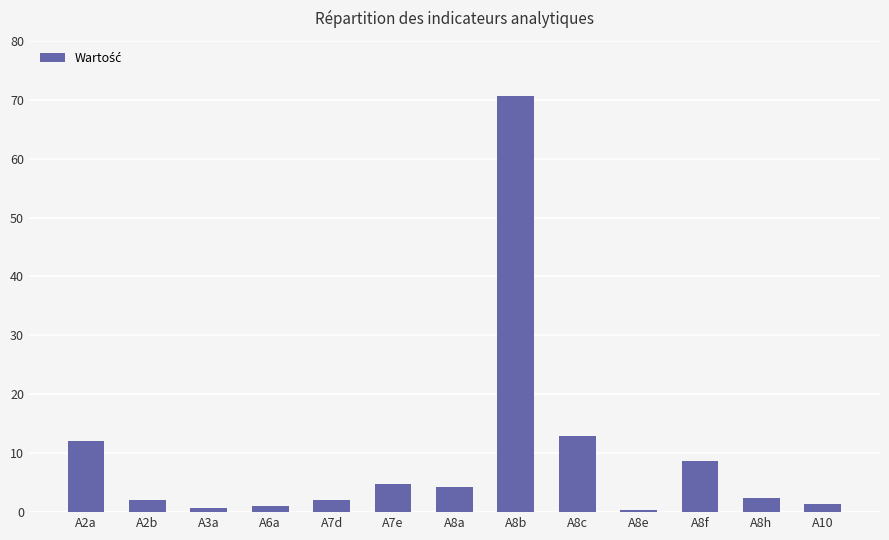

What is the ratio of the value at A8h to the value at A8a?

0.6